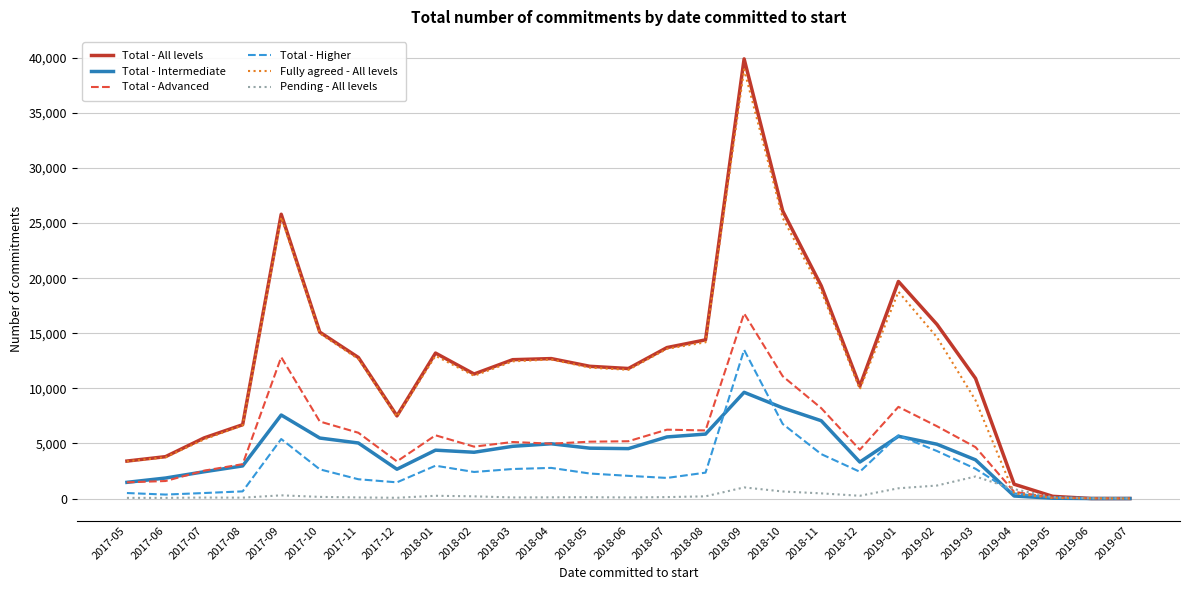

At which label does Fully agreed - All levels reach its peak?

2018-09